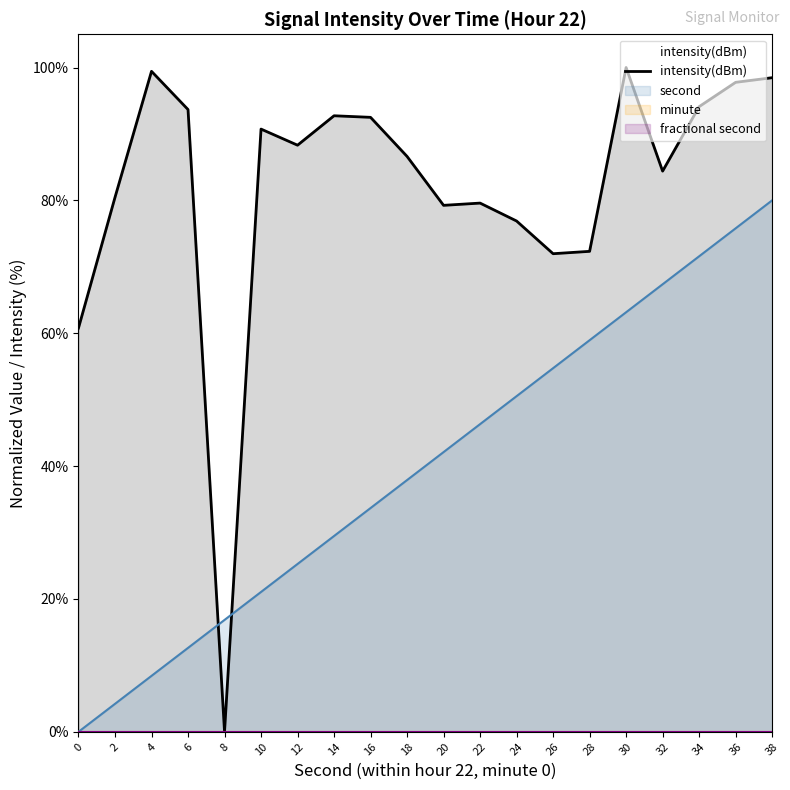

Reading left to right, transcribe all the data shown in this chart.

0=60.8	2=80.5	4=99.4	6=93.7	8=0.0	10=90.7	12=88.3	14=92.7	16=92.5	18=86.6	20=79.3	22=79.6	24=76.9	26=72.0	28=72.3	30=100.0	32=84.4	34=94.1	36=97.8	38=98.5